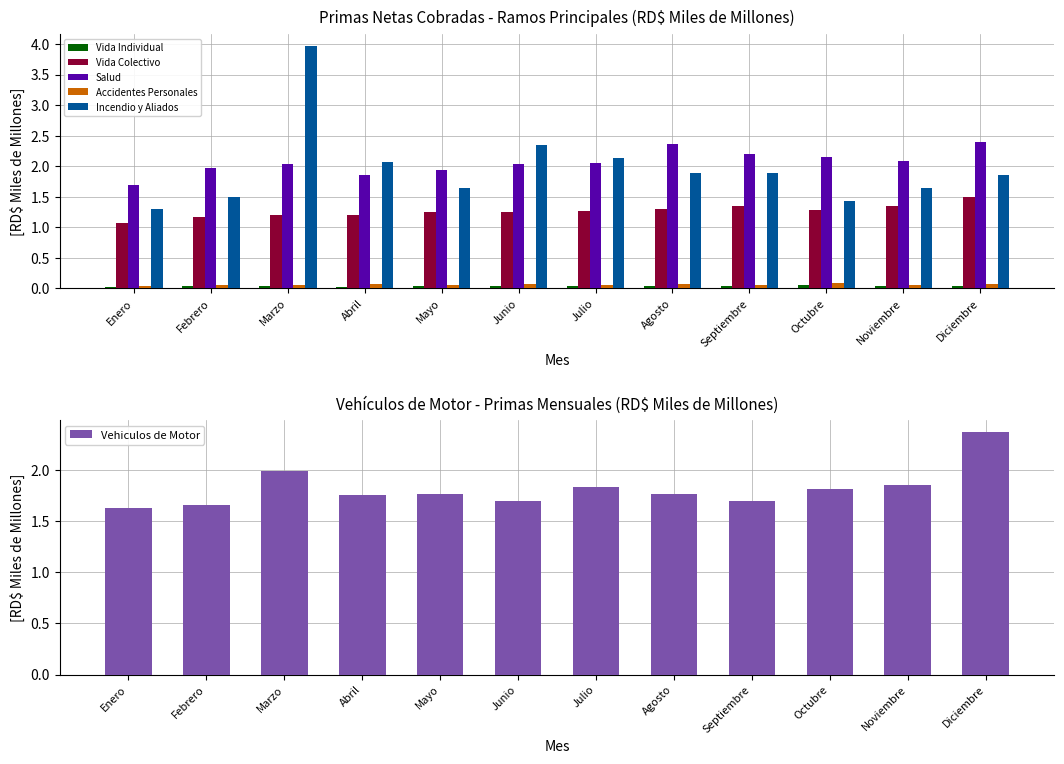

What are all the series names shown in the legend?

Vida Individual, Vida Colectivo, Salud, Accidentes Personales, Incendio y Aliados, Vehiculos de Motor